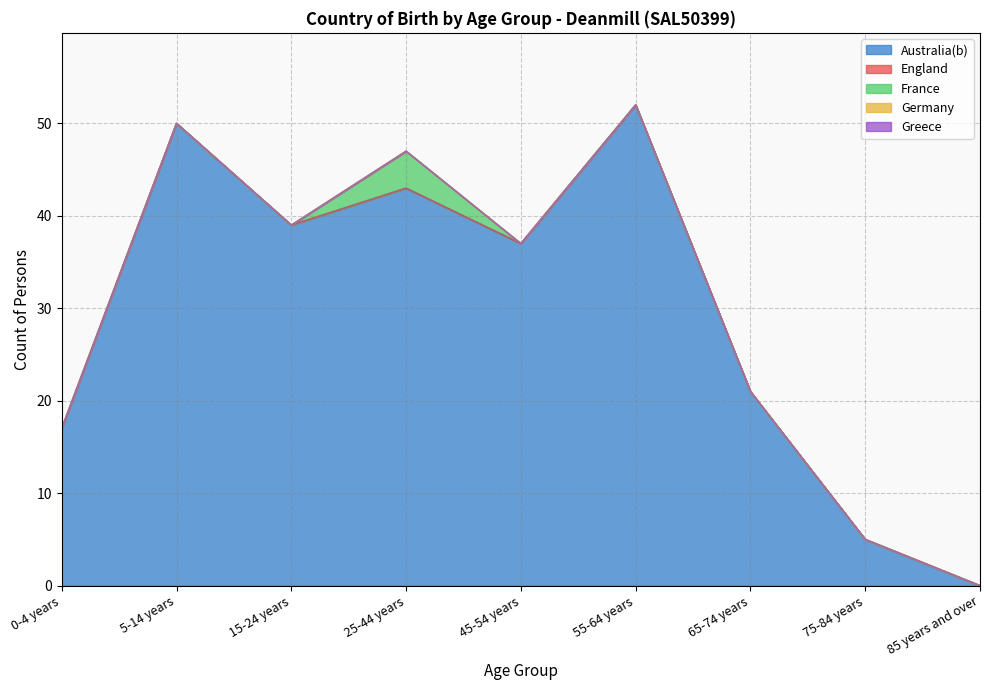

What are all the series names shown in the legend?

Australia(b), England, France, Germany, Greece